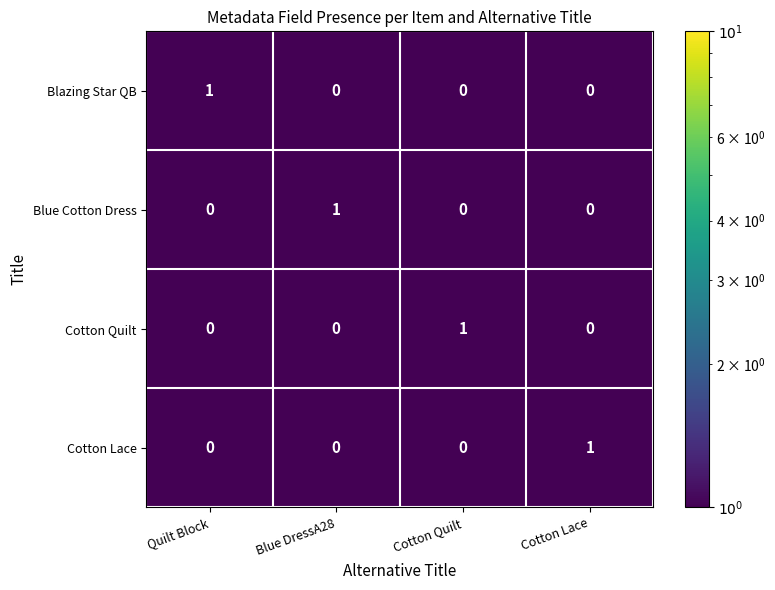

How many series are shown in this chart?

4